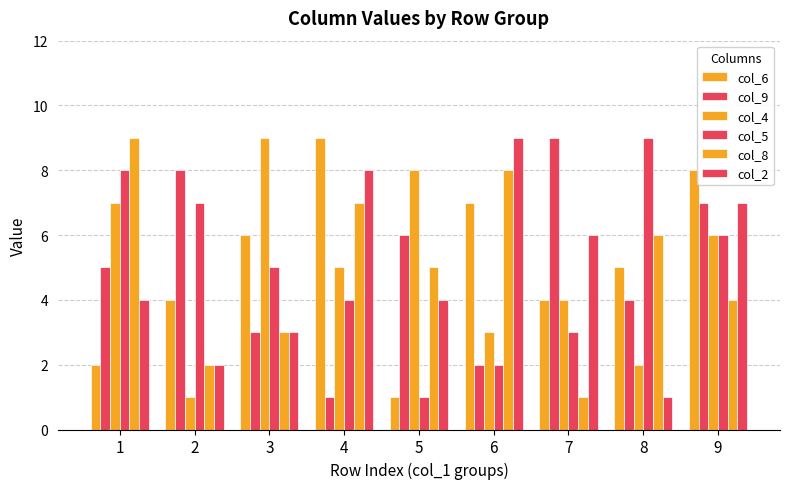

What is the smallest value displayed?

1